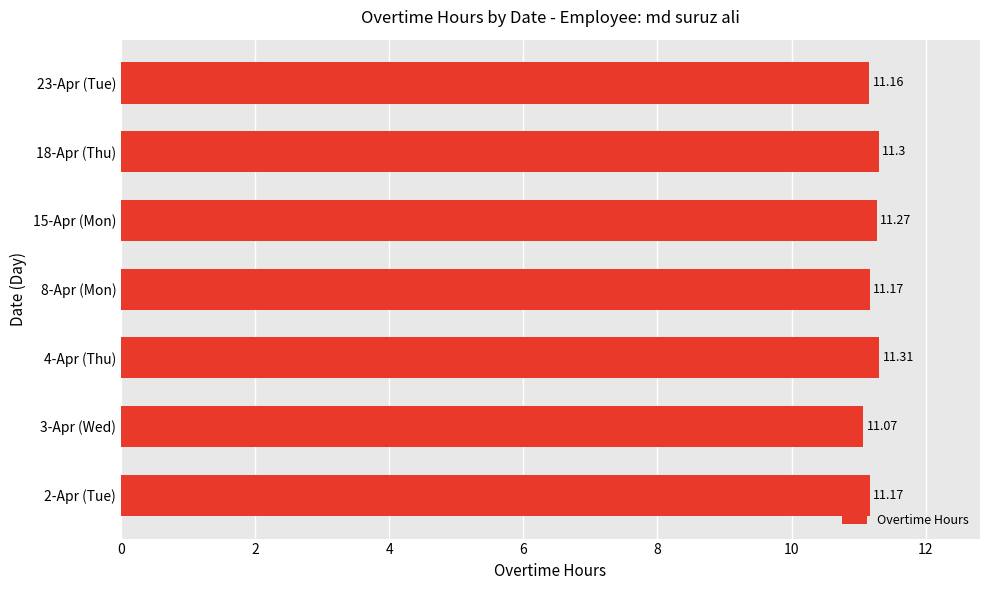

At which category does the chart reach its peak across all series?

4-Apr (Thu)